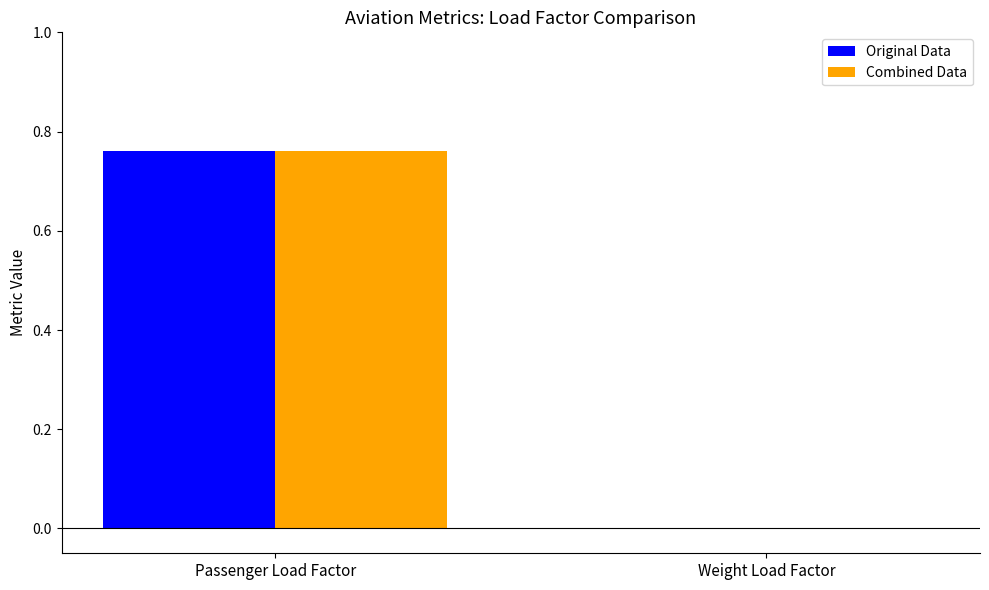

How many data points does each series have?

2